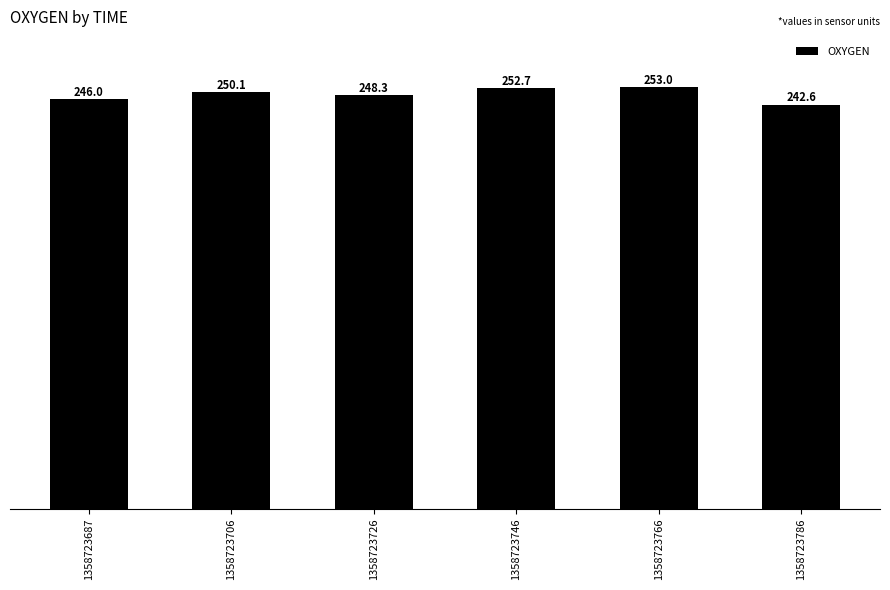

Reading left to right, list all the values displayed in this chart.

246.0	250.1	248.3	252.7	253.0	242.6